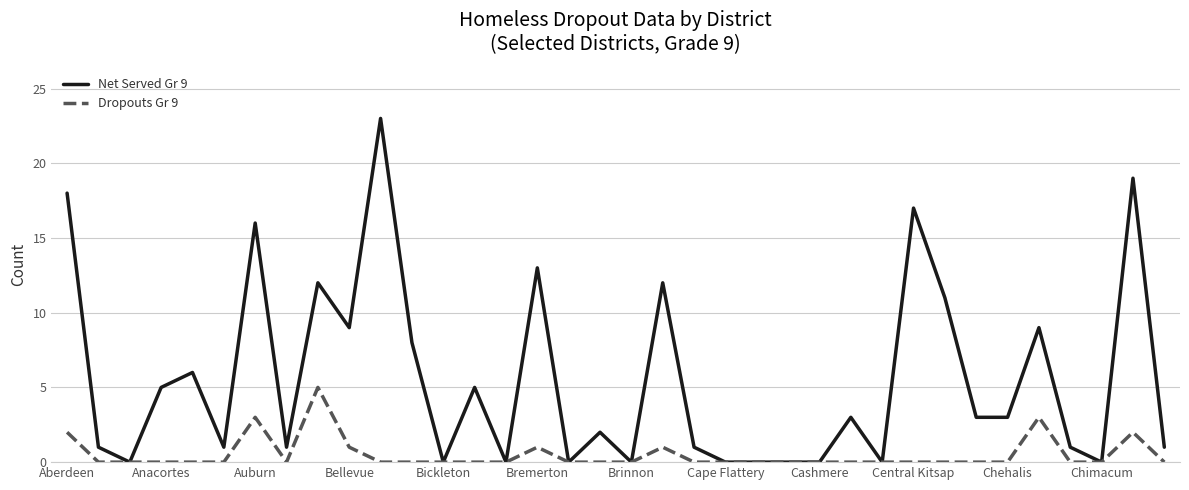

Which series has the largest range (max minus min)?

Net Served Gr 9